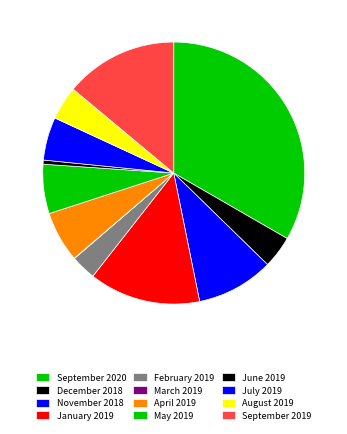

Is there any slice that represents more than half of the pie?

No